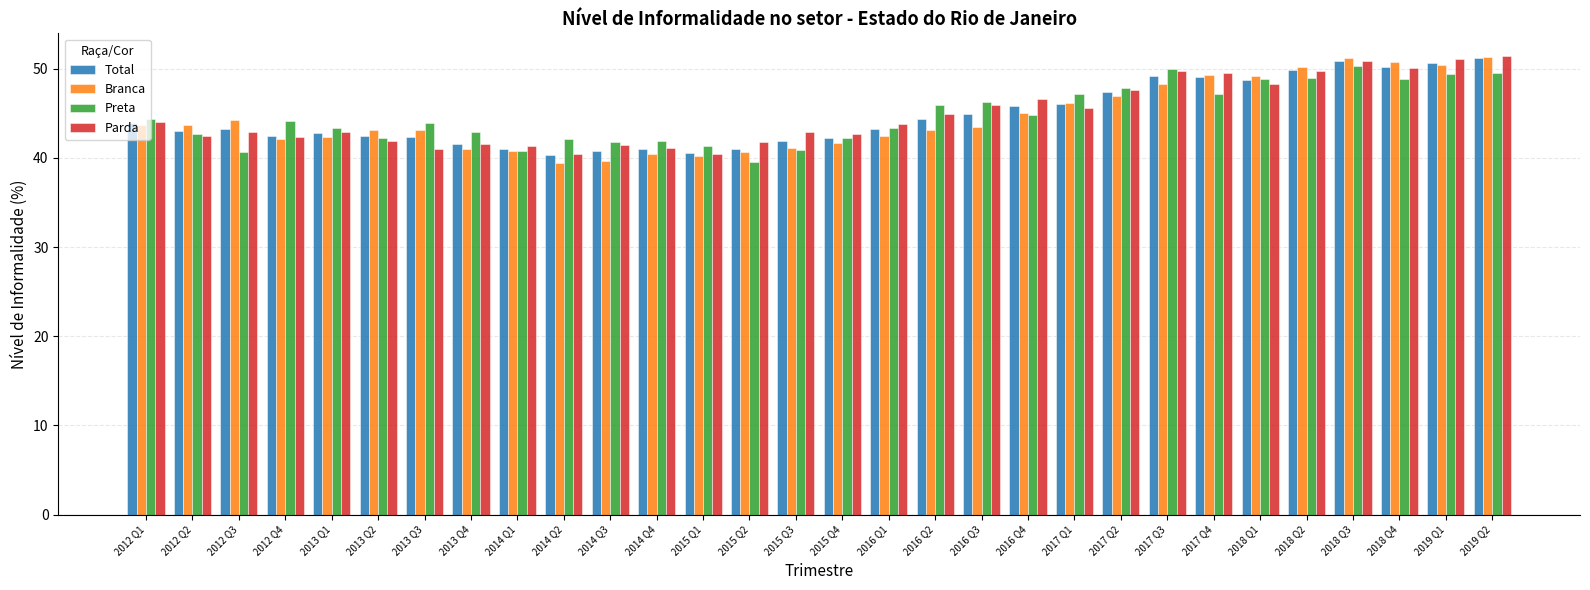

Is the value of Branca at 2016 Q4 greater than the value of Parda at 2012 Q2?

Yes